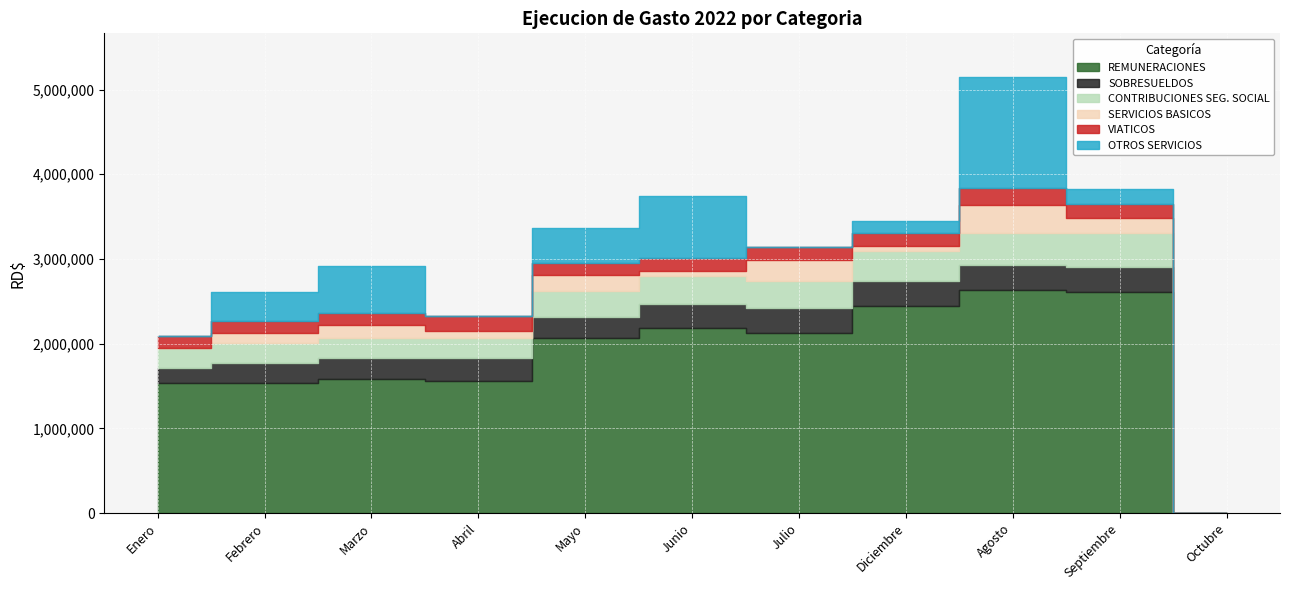

Reading left to right, list all the values displayed in this chart.

REMUNERACIONES: 1537000.0	1537000.0	1588000.0	1563000.0	2061611.9	2182844.0	2124000.0	2444752.2	2628063.2	2609000.0	0.0
SOBRESUELDOS: 179000.0	239000.0	239000.0	264000.0	249000.0	284000.0	299000.0	299000.0	299000.0	299000.0	0.0
CONTRIBUCIONES SEG. SOCIAL: 232922.2	232922.2	240720.1	236788.2	307910.3	329959.1	321071.3	353125.8	383921.5	394570.0	0.0
SERVICIOS BASICOS: 0.0	117719.1	153005.9	90716.5	193444.9	55637.6	237740.1	55425.5	330045.5	186754.9	0.0
VIATICOS: 136250.0	136200.0	136600.0	167531.4	136850.0	156350.0	155600.0	157150.0	200250.0	156450.0	0.0
OTROS SERVICIOS: 0.0	348680.0	564448.0	0.0	420816.0	736432.0	0.0	133000.0	1307999.7	176365.0	0.0